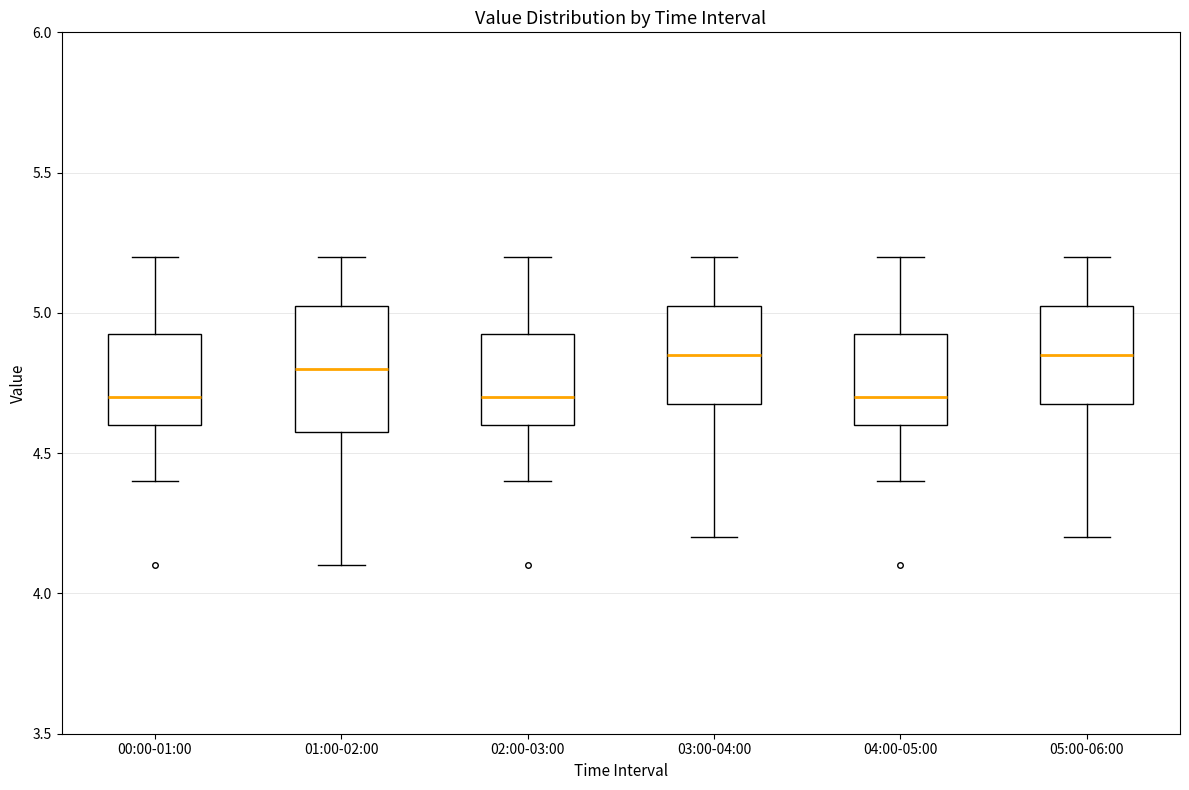

Which box is the tallest, from its lower edge to its upper edge?

01:00-02:00